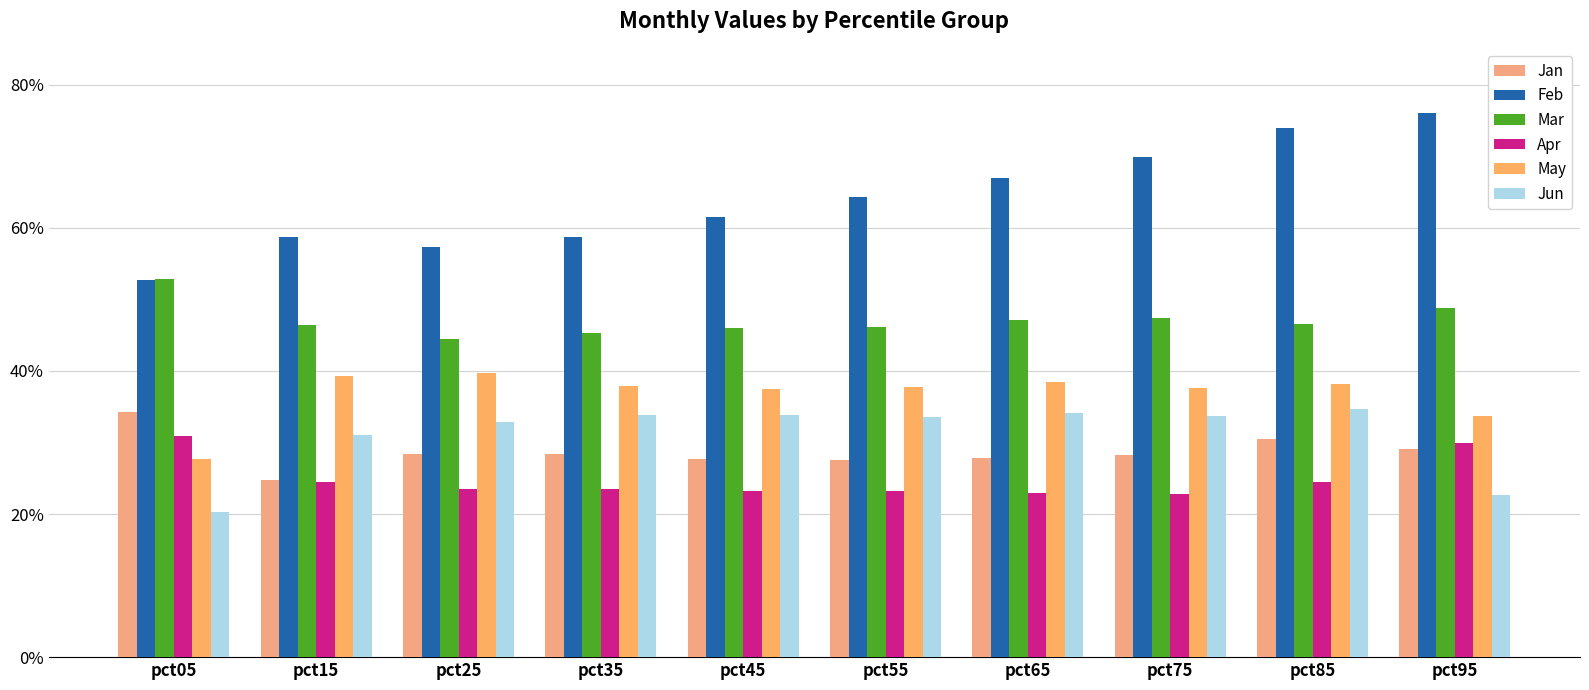

What is the lowest value of the Mar series?

0.4